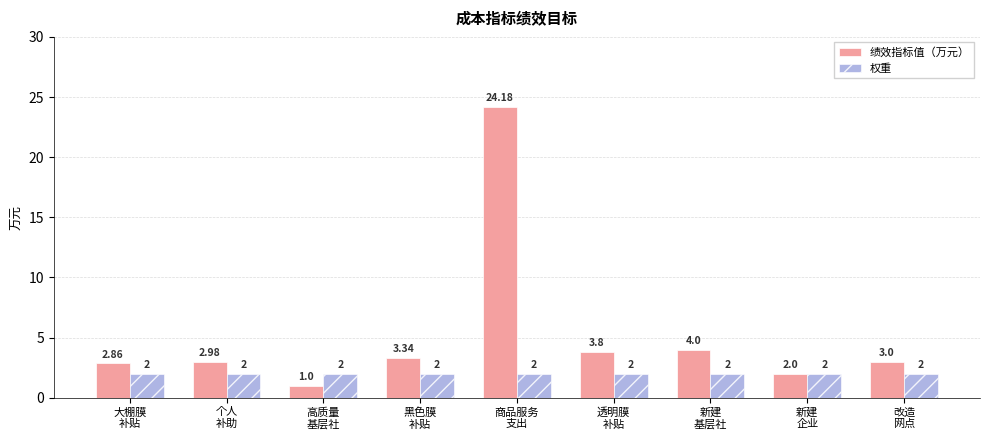

What is the difference between the highest and lowest values at 改造
网点?

1.0